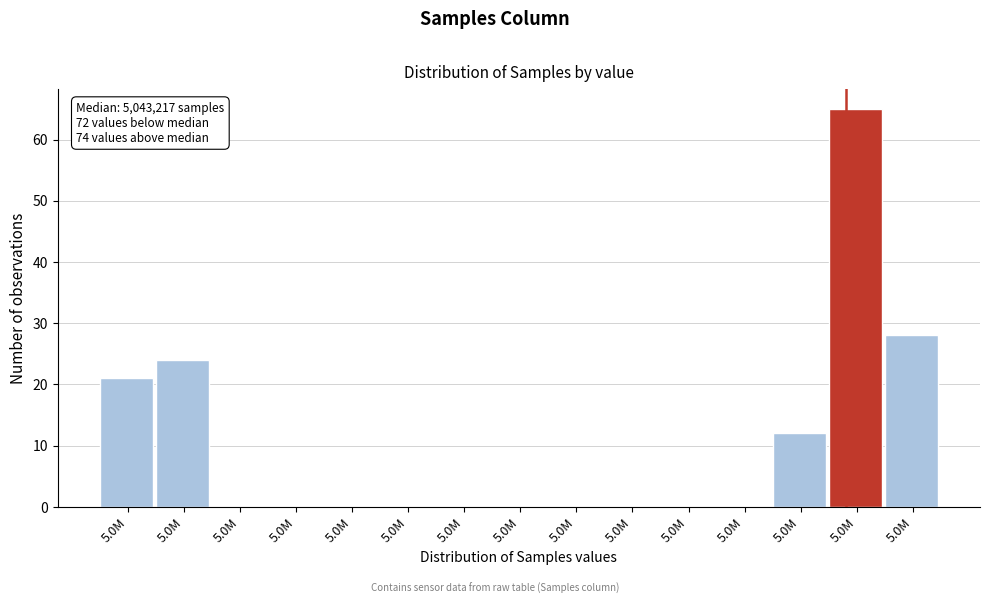

Count the number of data series in this chart.

1